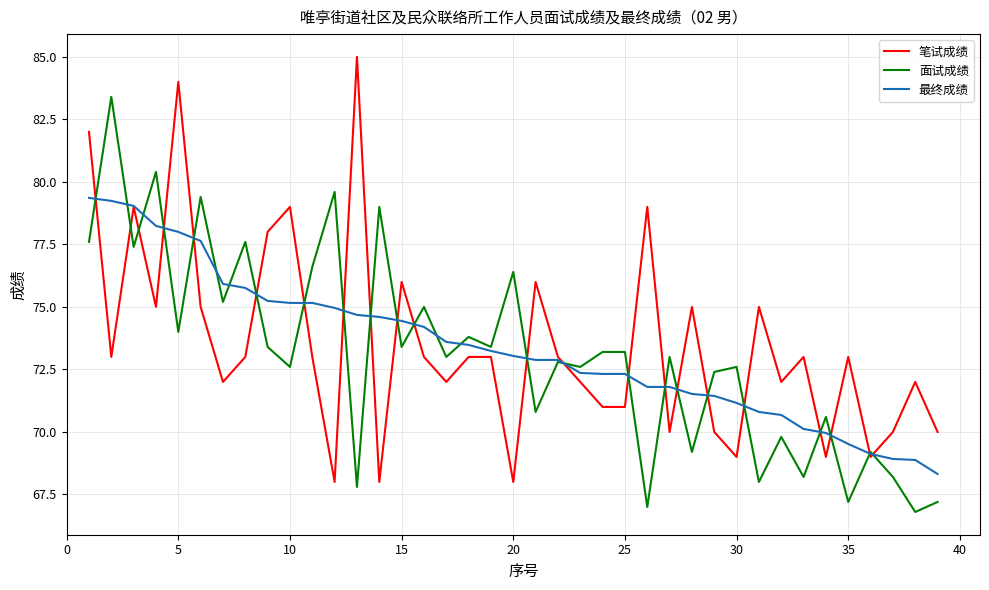

What is the smallest value displayed?

66.8